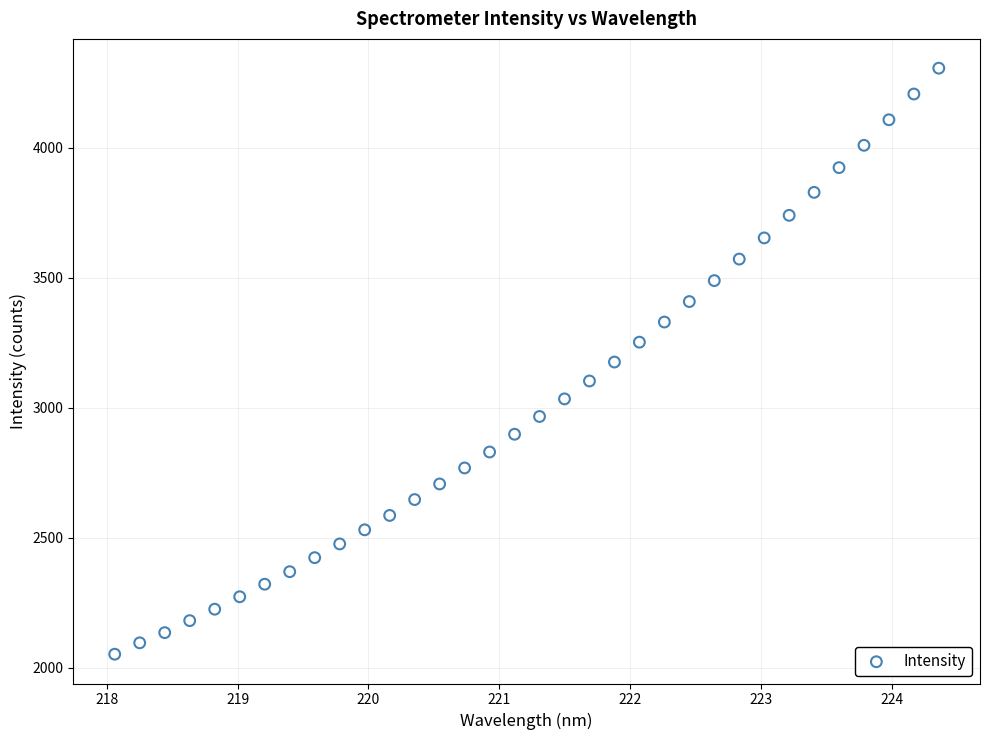

What is the range of Y values (max minus min)?

2252.5